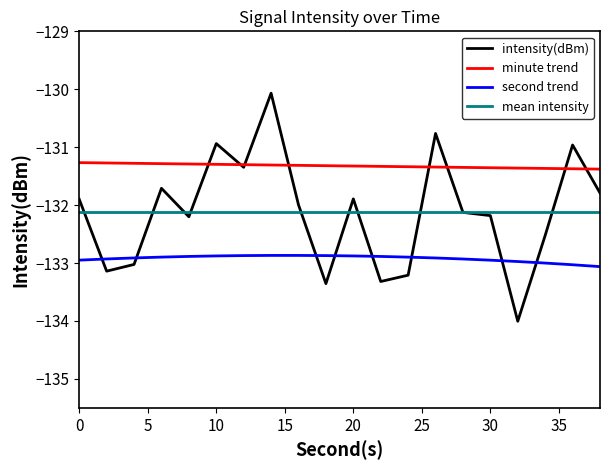

The second series shows -233.8 at 0. True or false?

False